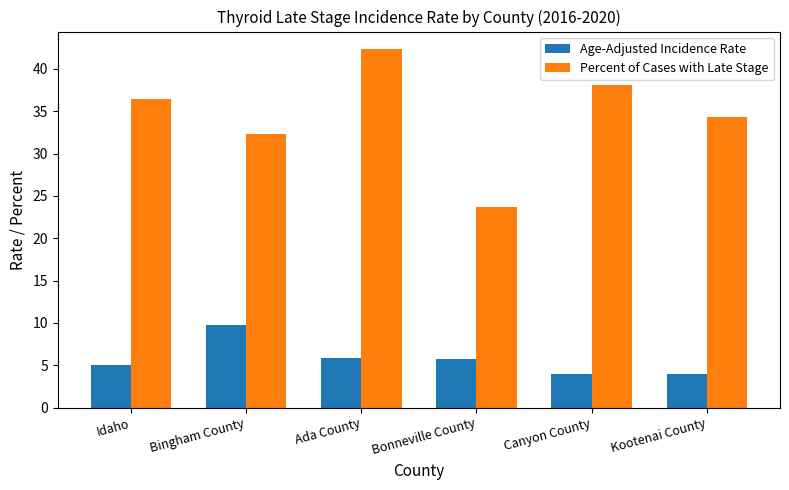

How many data points does each series have?

6